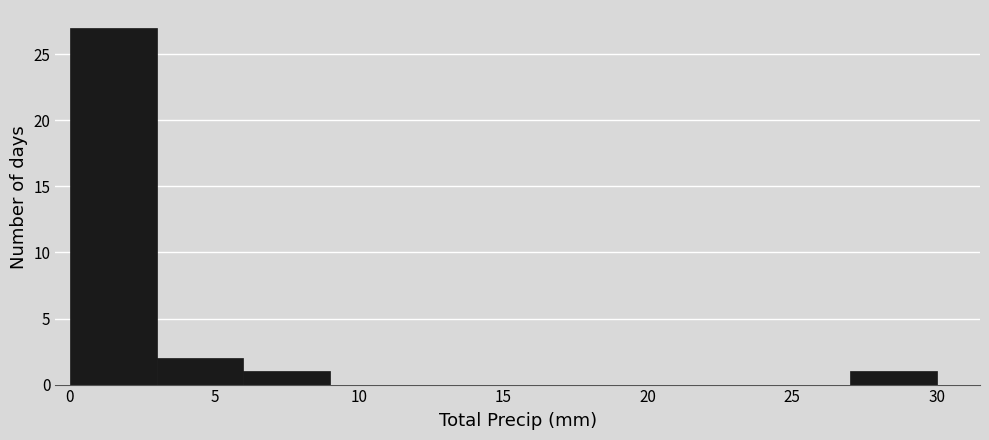

Over which range of the x-axis is the bar tallest?

0 to 3